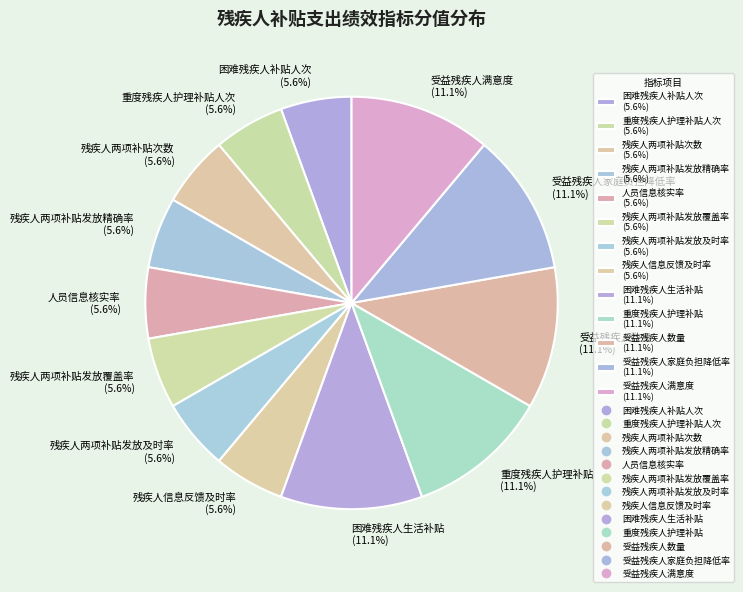

Approximately how many times larger is the value at 重度残疾人护理补贴 (11.1%) compared to 人员信息核实率 (5.6%)?

2.0